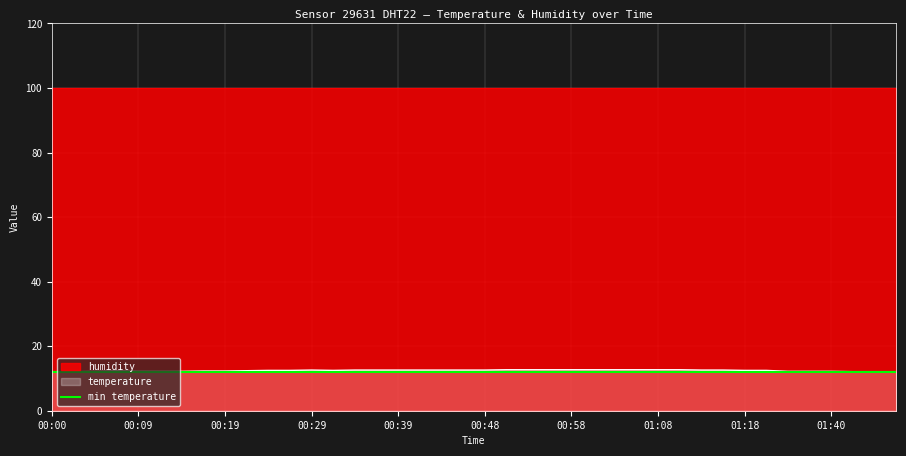

At which label is the value closest to 12?

00:00